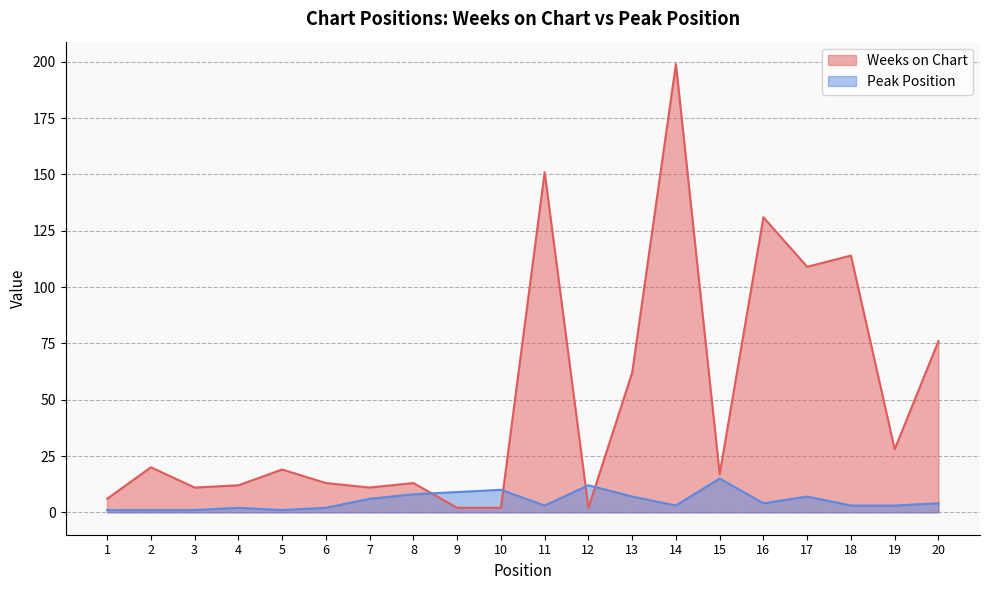

What are all the series names shown in the legend?

Weeks on Chart, Peak Position